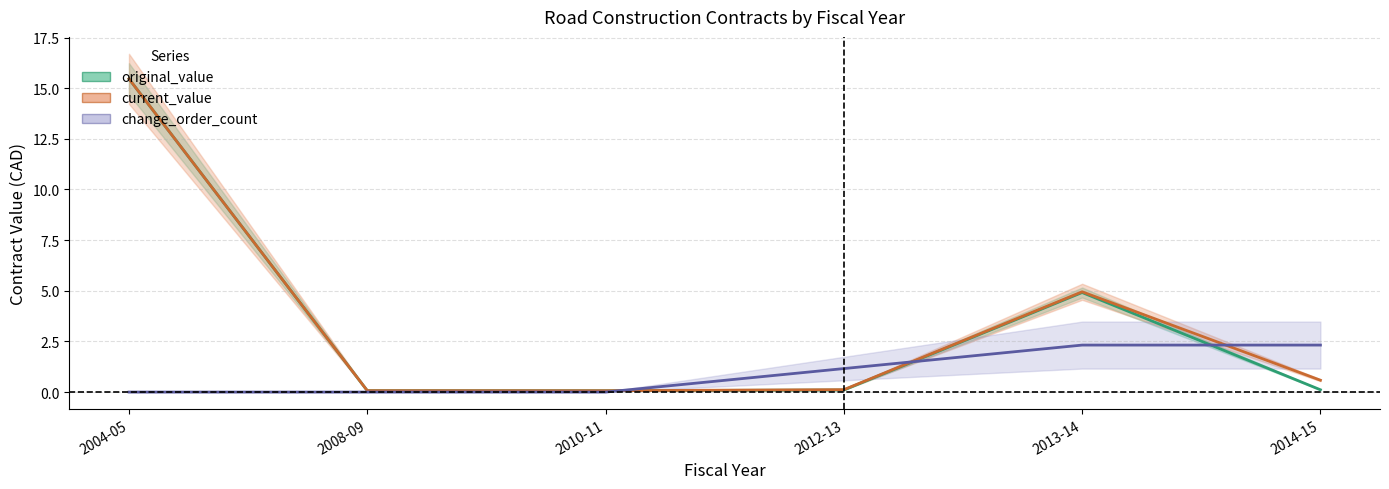

Which has a higher value, 2012-13 or 2014-15?

2014-15